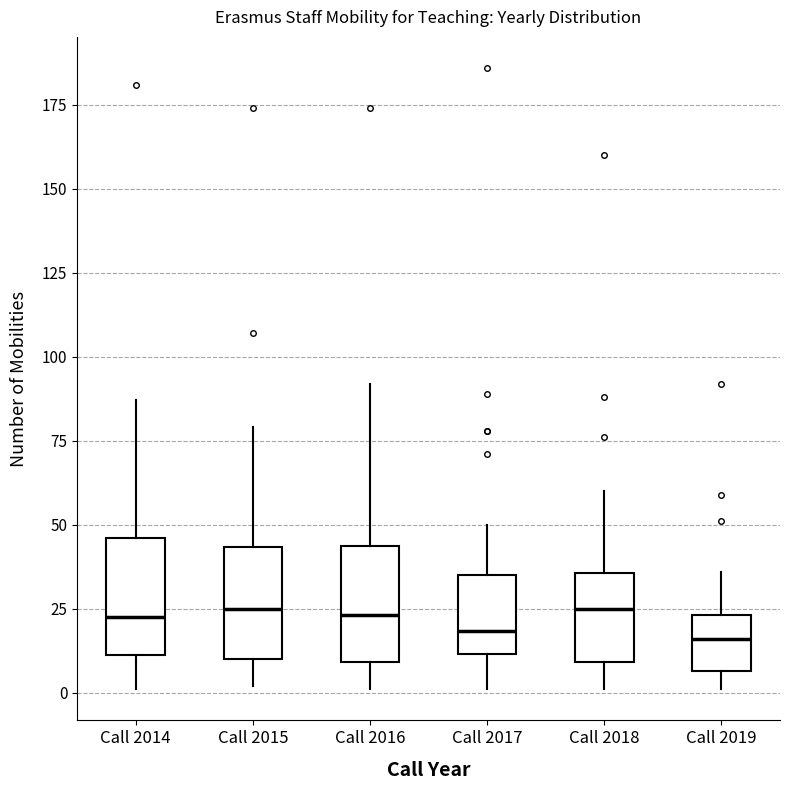

Reading left to right, transcribe this box plot: for each box, give where its median line is, the range the box spans, and where its two whiskers end, as read against the y-axis. The values are not printed on the chart, so give them approximately, as read against the axis.

Call 2014: median 25, box 10 to 45, whiskers 0 to 85
Call 2015: median 25, box 10 to 45, whiskers 0 to 80
Call 2016: median 25, box 10 to 45, whiskers 0 to 90
Call 2017: median 20, box 10 to 35, whiskers 0 to 50
Call 2018: median 25, box 10 to 35, whiskers 0 to 60
Call 2019: median 15, box 5 to 25, whiskers 0 to 35